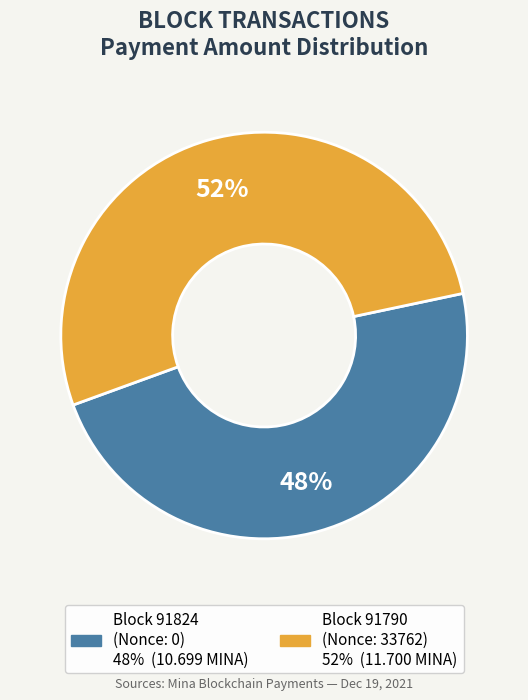

Is there any slice that represents more than half of the pie?

Yes